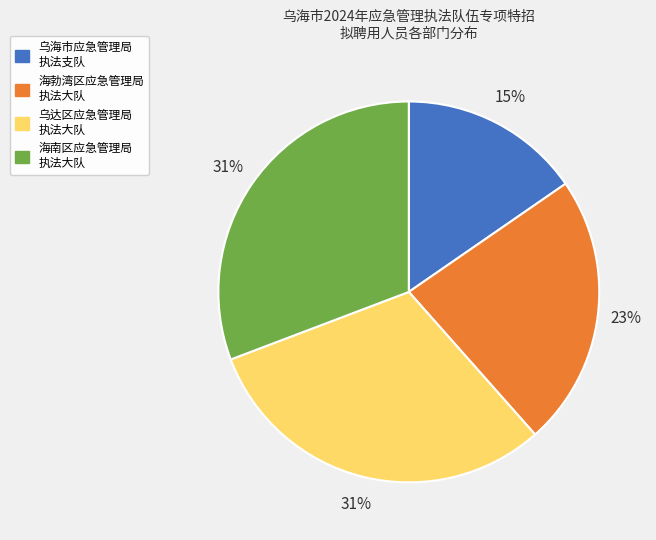

Is there a majority slice in this chart?

No